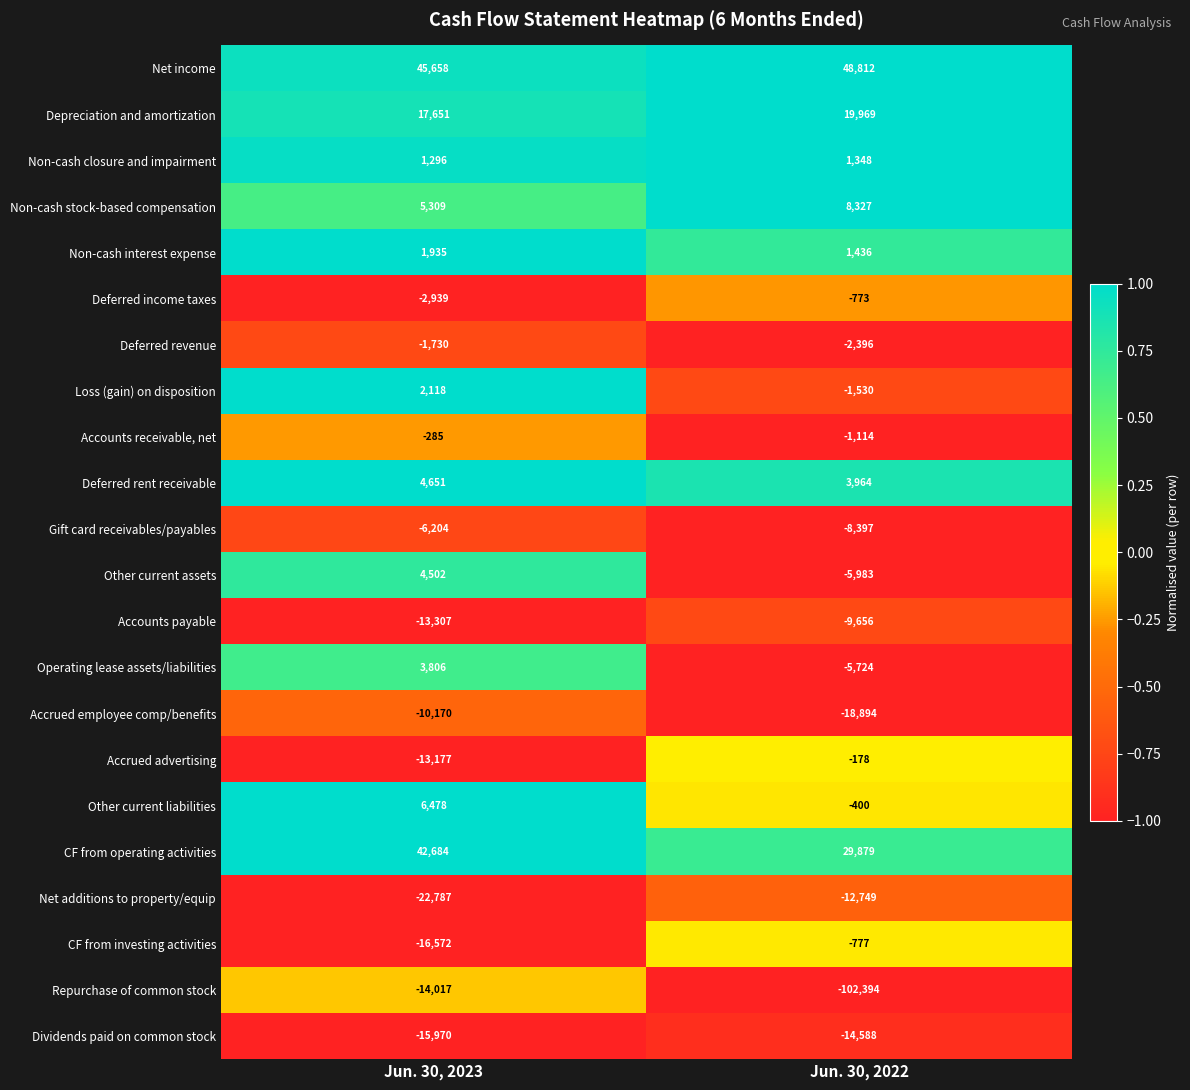

Rank the series at Jun. 30, 2023 from highest to lowest value.

Net income, CF from operating activities, Depreciation and amortization, Other current liabilities, Non-cash stock-based compensation, Deferred rent receivable, Other current assets, Operating lease assets/liabilities, Loss (gain) on disposition, Non-cash interest expense, Non-cash closure and impairment, Accounts receivable, net, Deferred revenue, Deferred income taxes, Gift card receivables/payables, Accrued employee comp/benefits, Accrued advertising, Accounts payable, Repurchase of common stock, Dividends paid on common stock, CF from investing activities, Net additions to property/equip